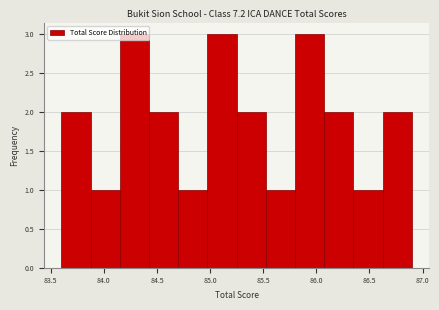

Reading left to right, list every bar in this chart as the range it spans on the x-axis followed by its height. Neither the bar edges nor the heights are printed on the chart, so give them approximately, as read against the axes.

83.600 to 83.875: 2
83.875 to 84.150: 1
84.150 to 84.425: 3
84.425 to 84.700: 2
84.700 to 84.975: 1
84.975 to 85.250: 3
85.250 to 85.525: 2
85.525 to 85.800: 1
85.800 to 86.075: 3
86.075 to 86.350: 2
86.350 to 86.625: 1
86.625 to 86.900: 2